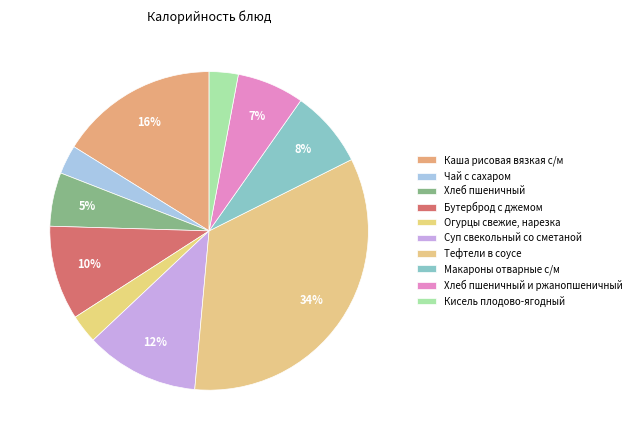

Between Суп свекольный со сметаной and Тефтели в соусе, which is larger?

Тефтели в соусе